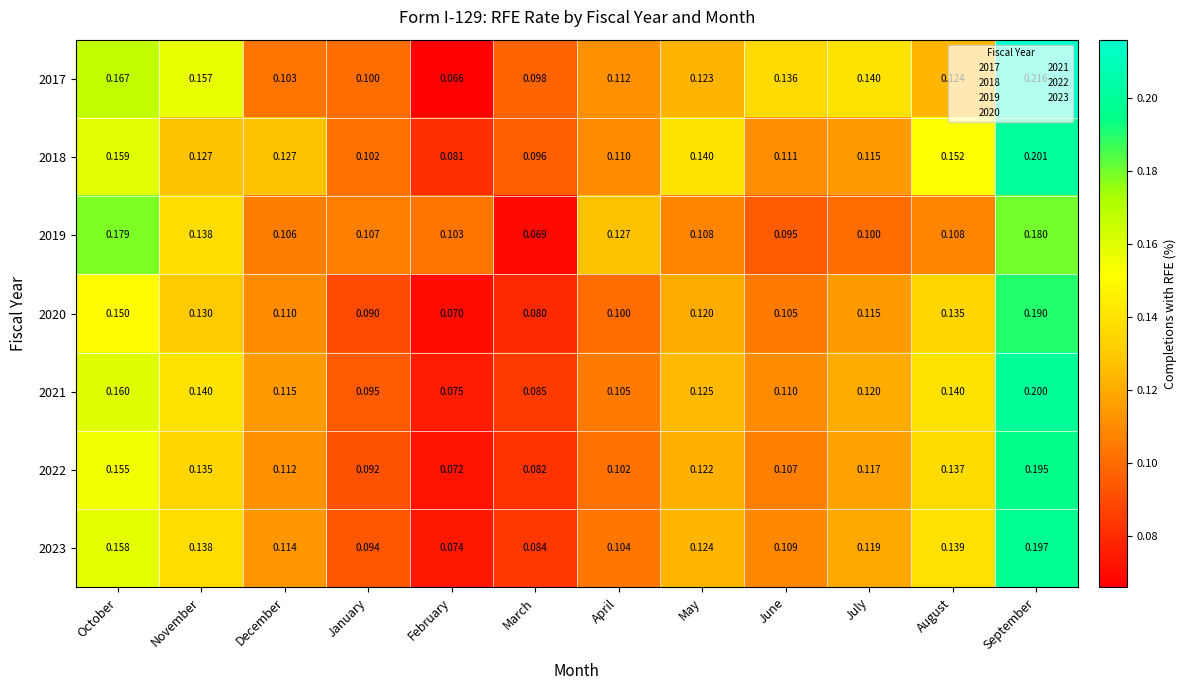

List the labels in order of 2023 value, smallest first.

February, March, January, April, June, December, July, May, November, August, October, September